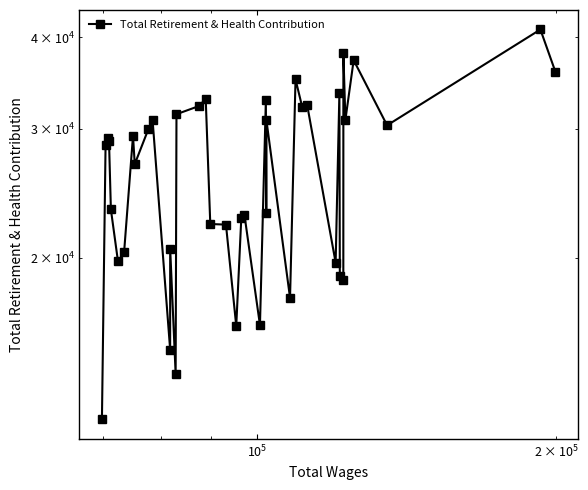

Reading right to left, extract all data points from this chart.

35863	40978	30319	37214	30843	38093	18623	18910	33541	19690	32355	32075	35036	17626	30794	23014	32817	16181	22890	22627	16135	22192	22235	32965	32222	31400	13882	20580	14984	30805	29934	26840	29340	20334	19774	23275	28861	29174	28517	12028